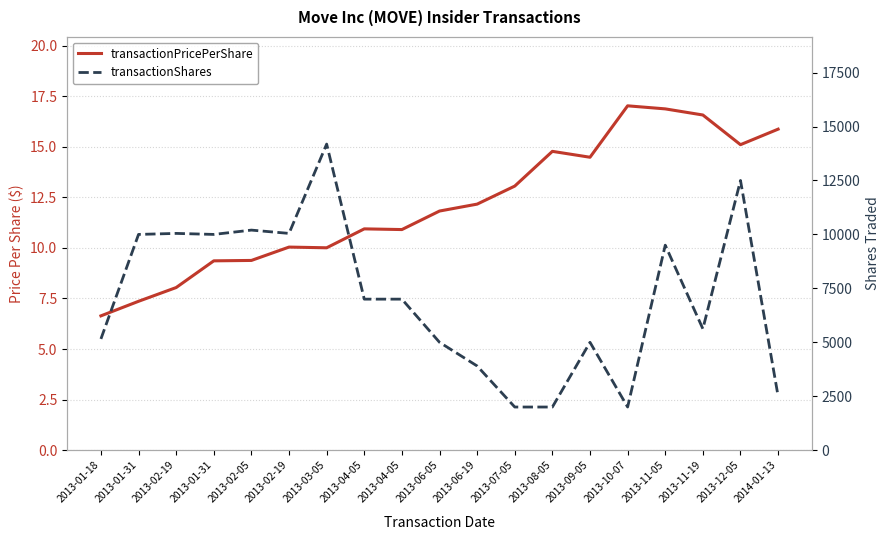

What is the total value across all series at 2013-02-19?

10055.0